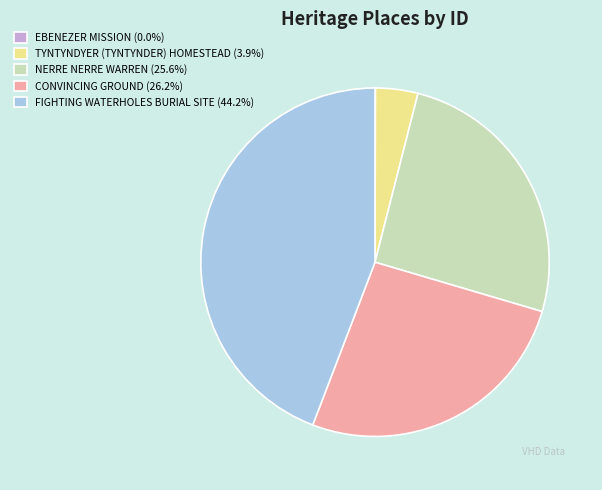

Do TYNTYNDYER (TYNTYNDER) HOMESTEAD (3.9%) and NERRE NERRE WARREN (25.6%) together represent more than half of the pie?

No